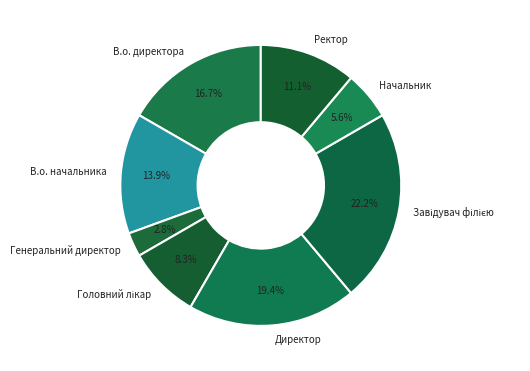

Is Начальник the majority of the pie?

No